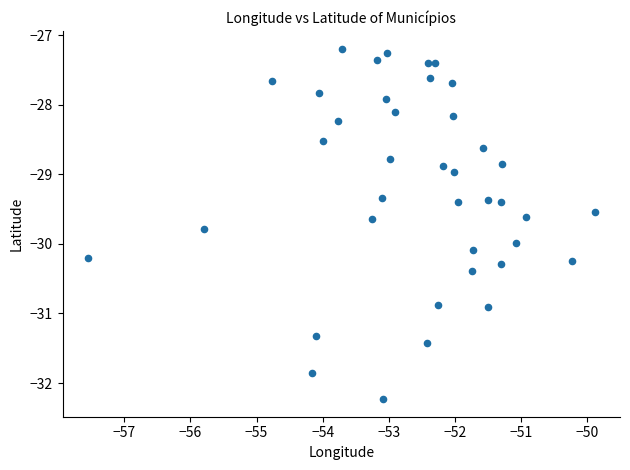

What is the range of Y values (max minus min)?

5.0